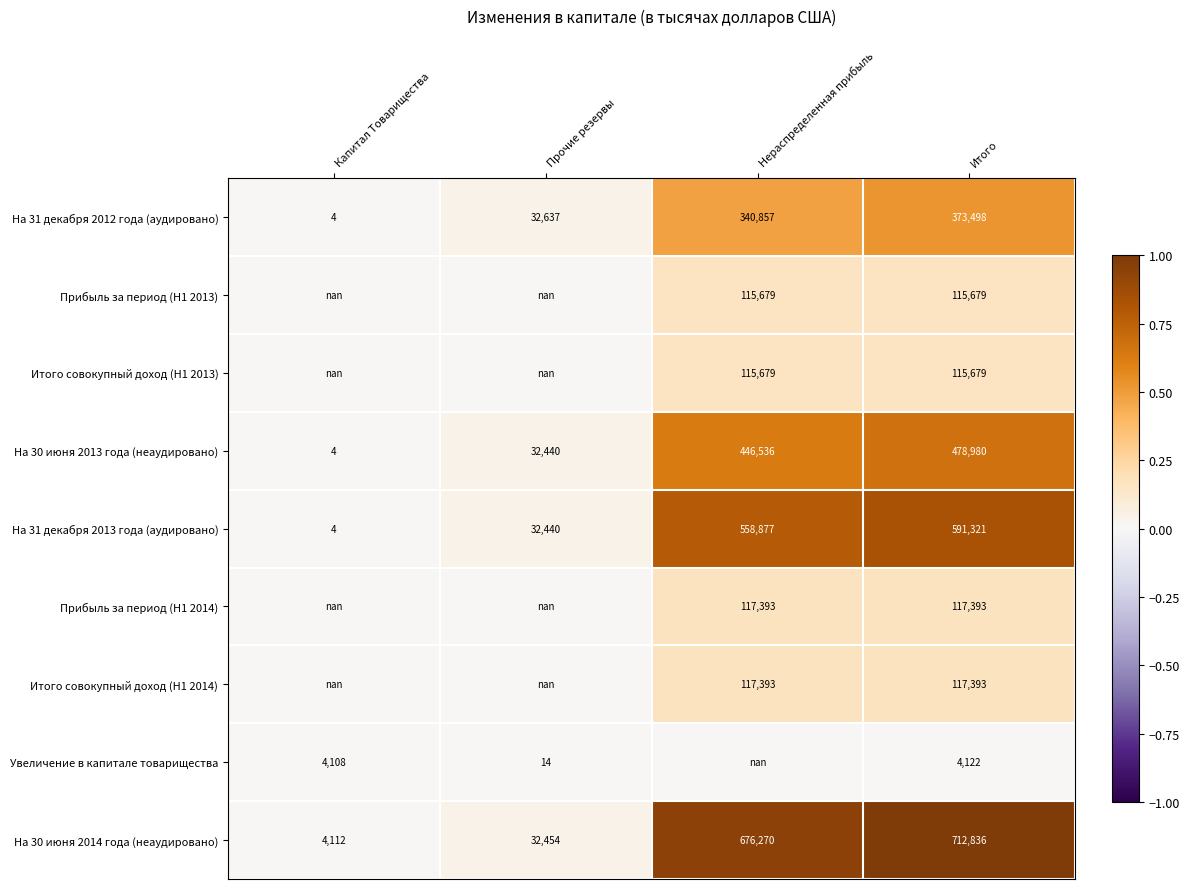

Which series has the largest total across all categories?

На 30 июня 2014 года (неаудировано)